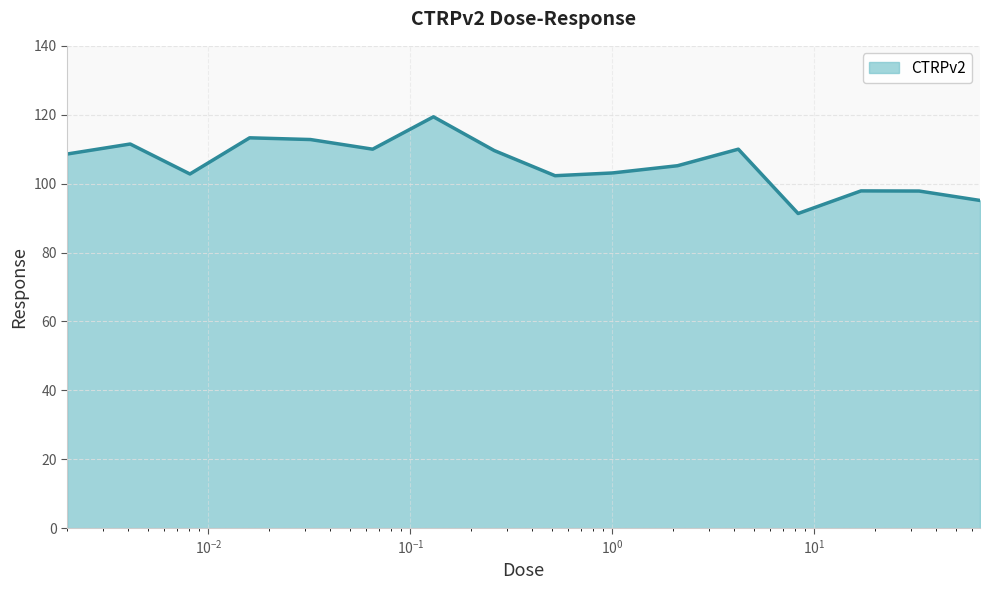

What is the smallest value displayed?

91.3